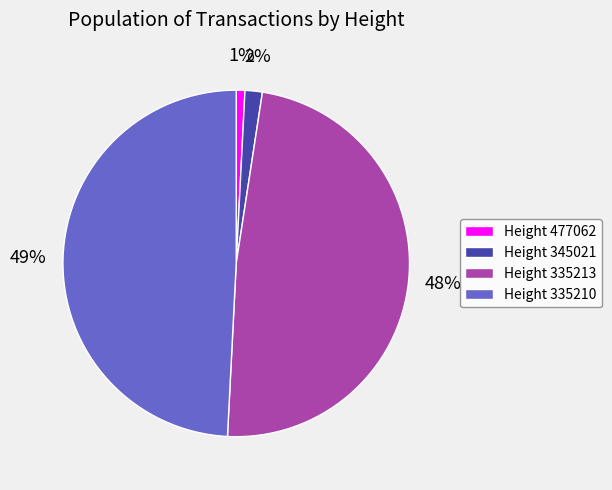

What is the smallest slice in the pie chart?

Height 477062